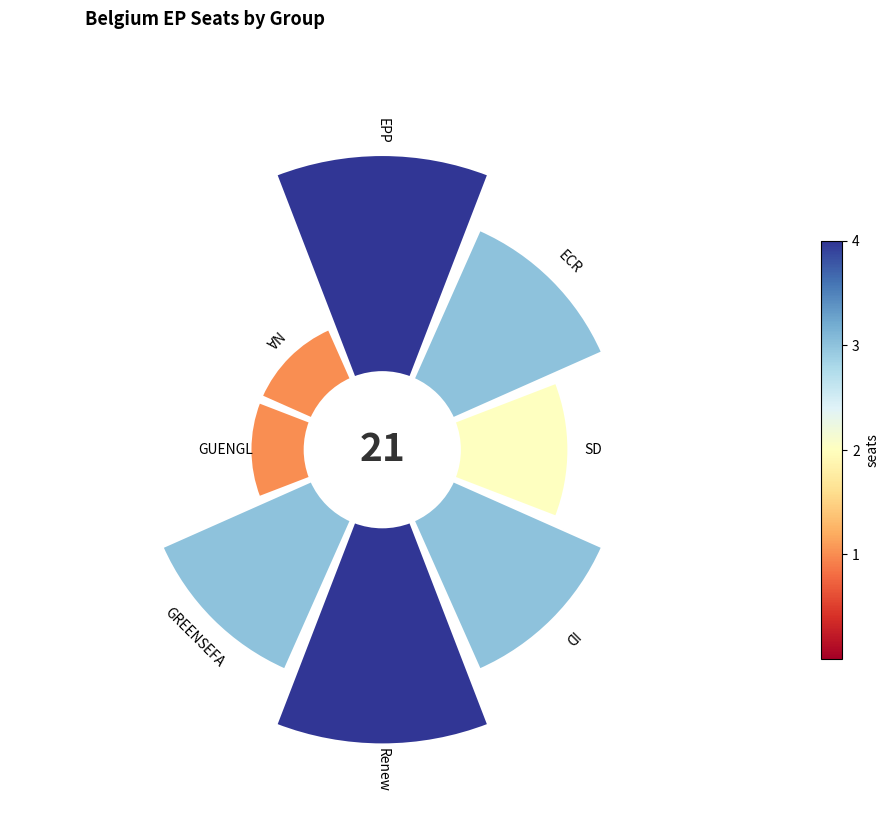

To the nearest percent, what is the combined percentage of 315° and 90°?

14%